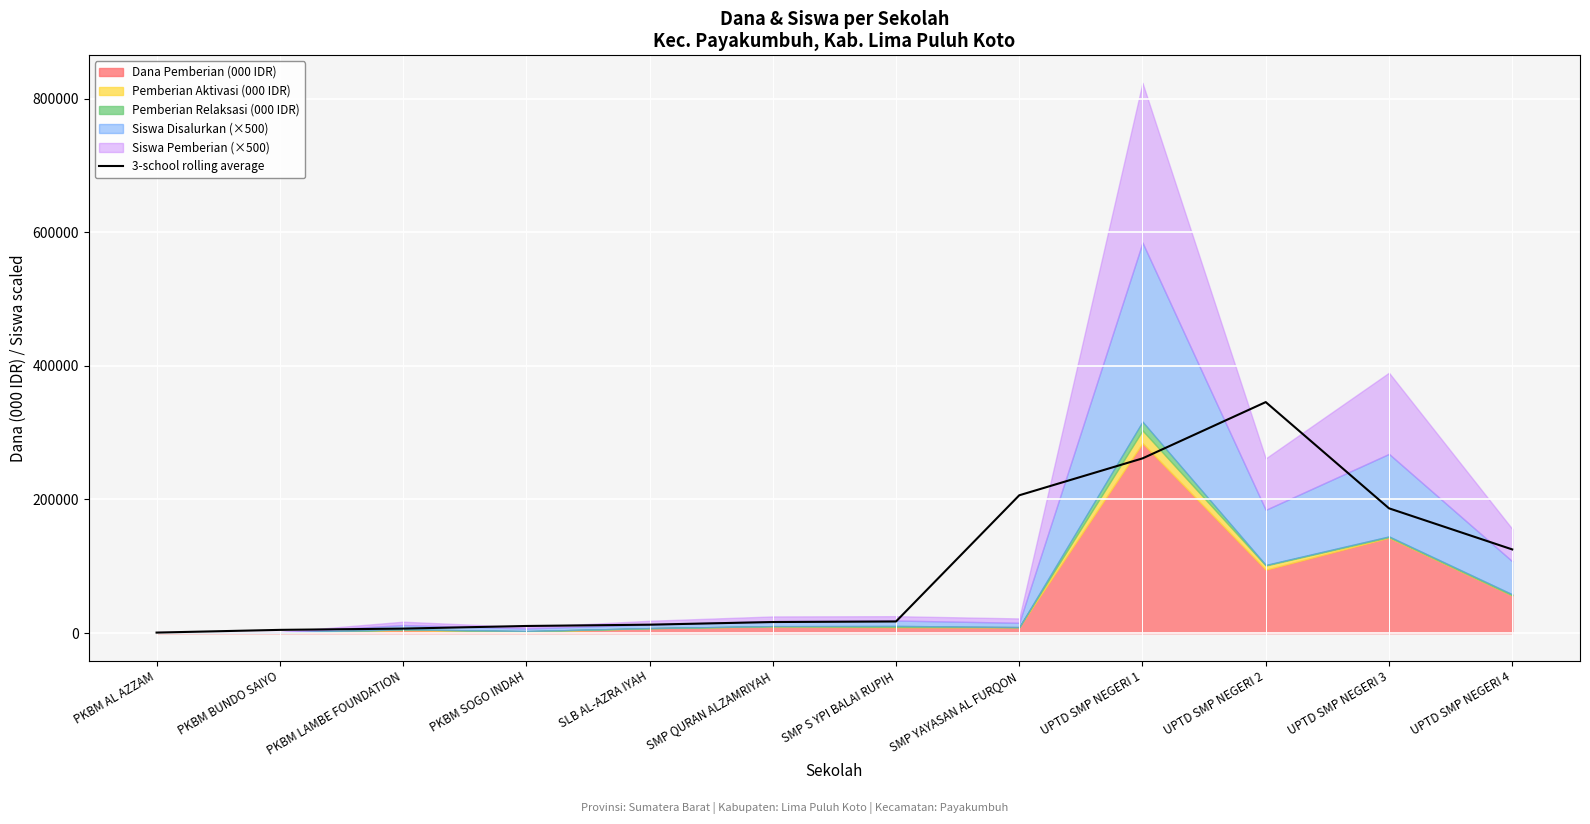

What is the difference between the second highest and minimum values?

260666.7